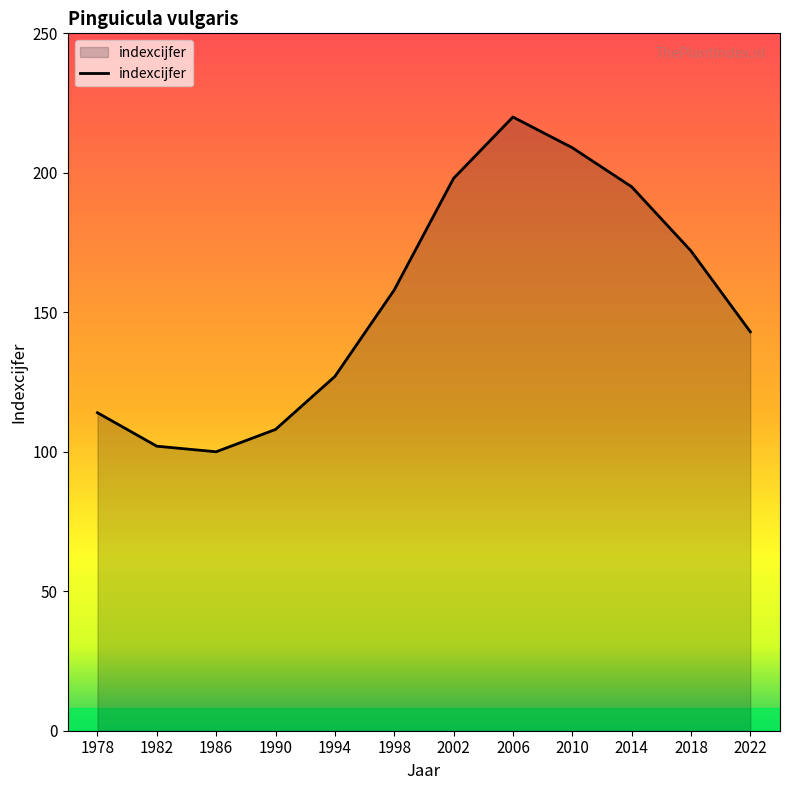

Rank the categories by value from highest to lowest.

2006, 2010, 2002, 2014, 2018, 1998, 2022, 1994, 1978, 1990, 1982, 1986